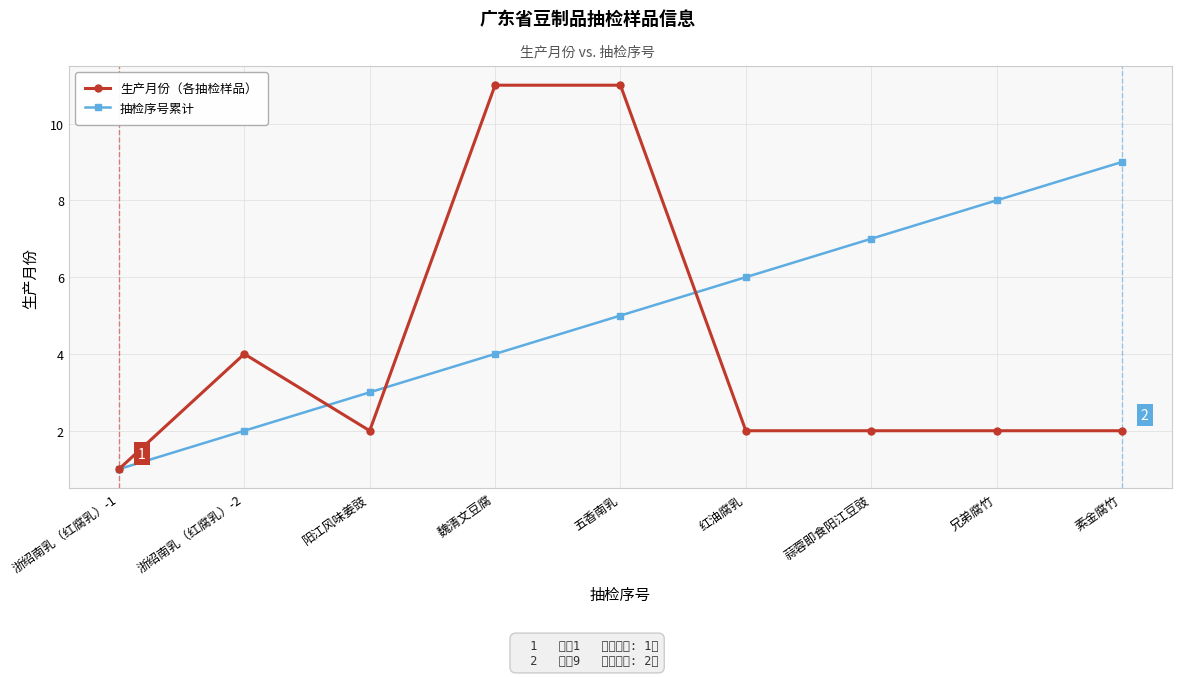

What is the maximum value shown in the chart?

11